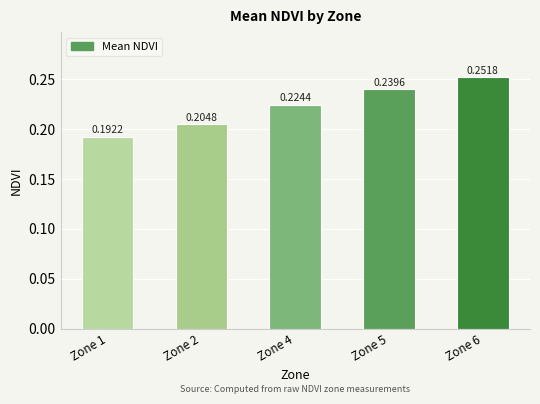

Between Zone 2 and Zone 6, which is larger?

Zone 6